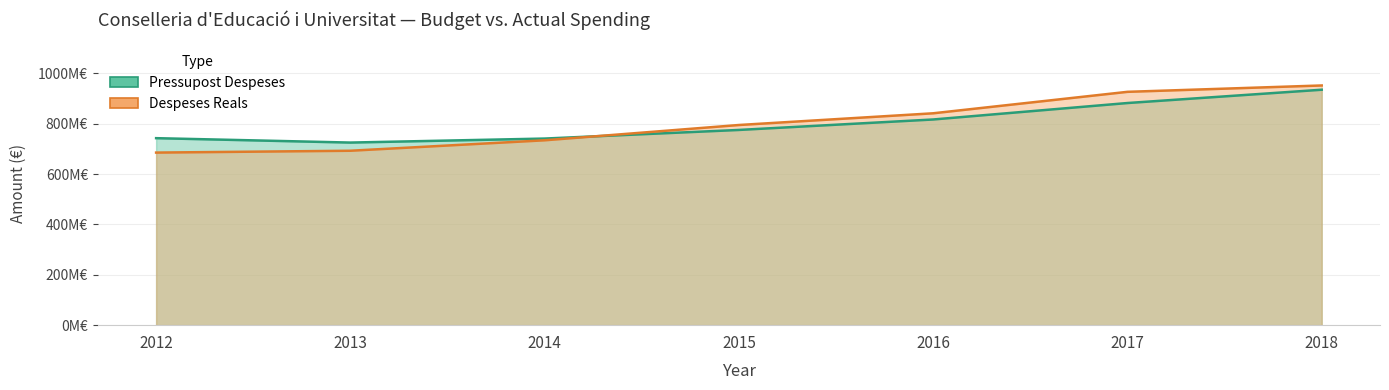

At which label is Pressupost Despeses closest to 830461140?

2016